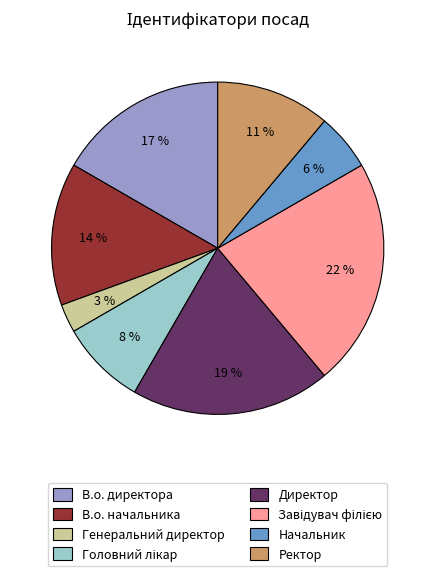

Which has a higher value, В.о. директора or Ректор?

В.о. директора